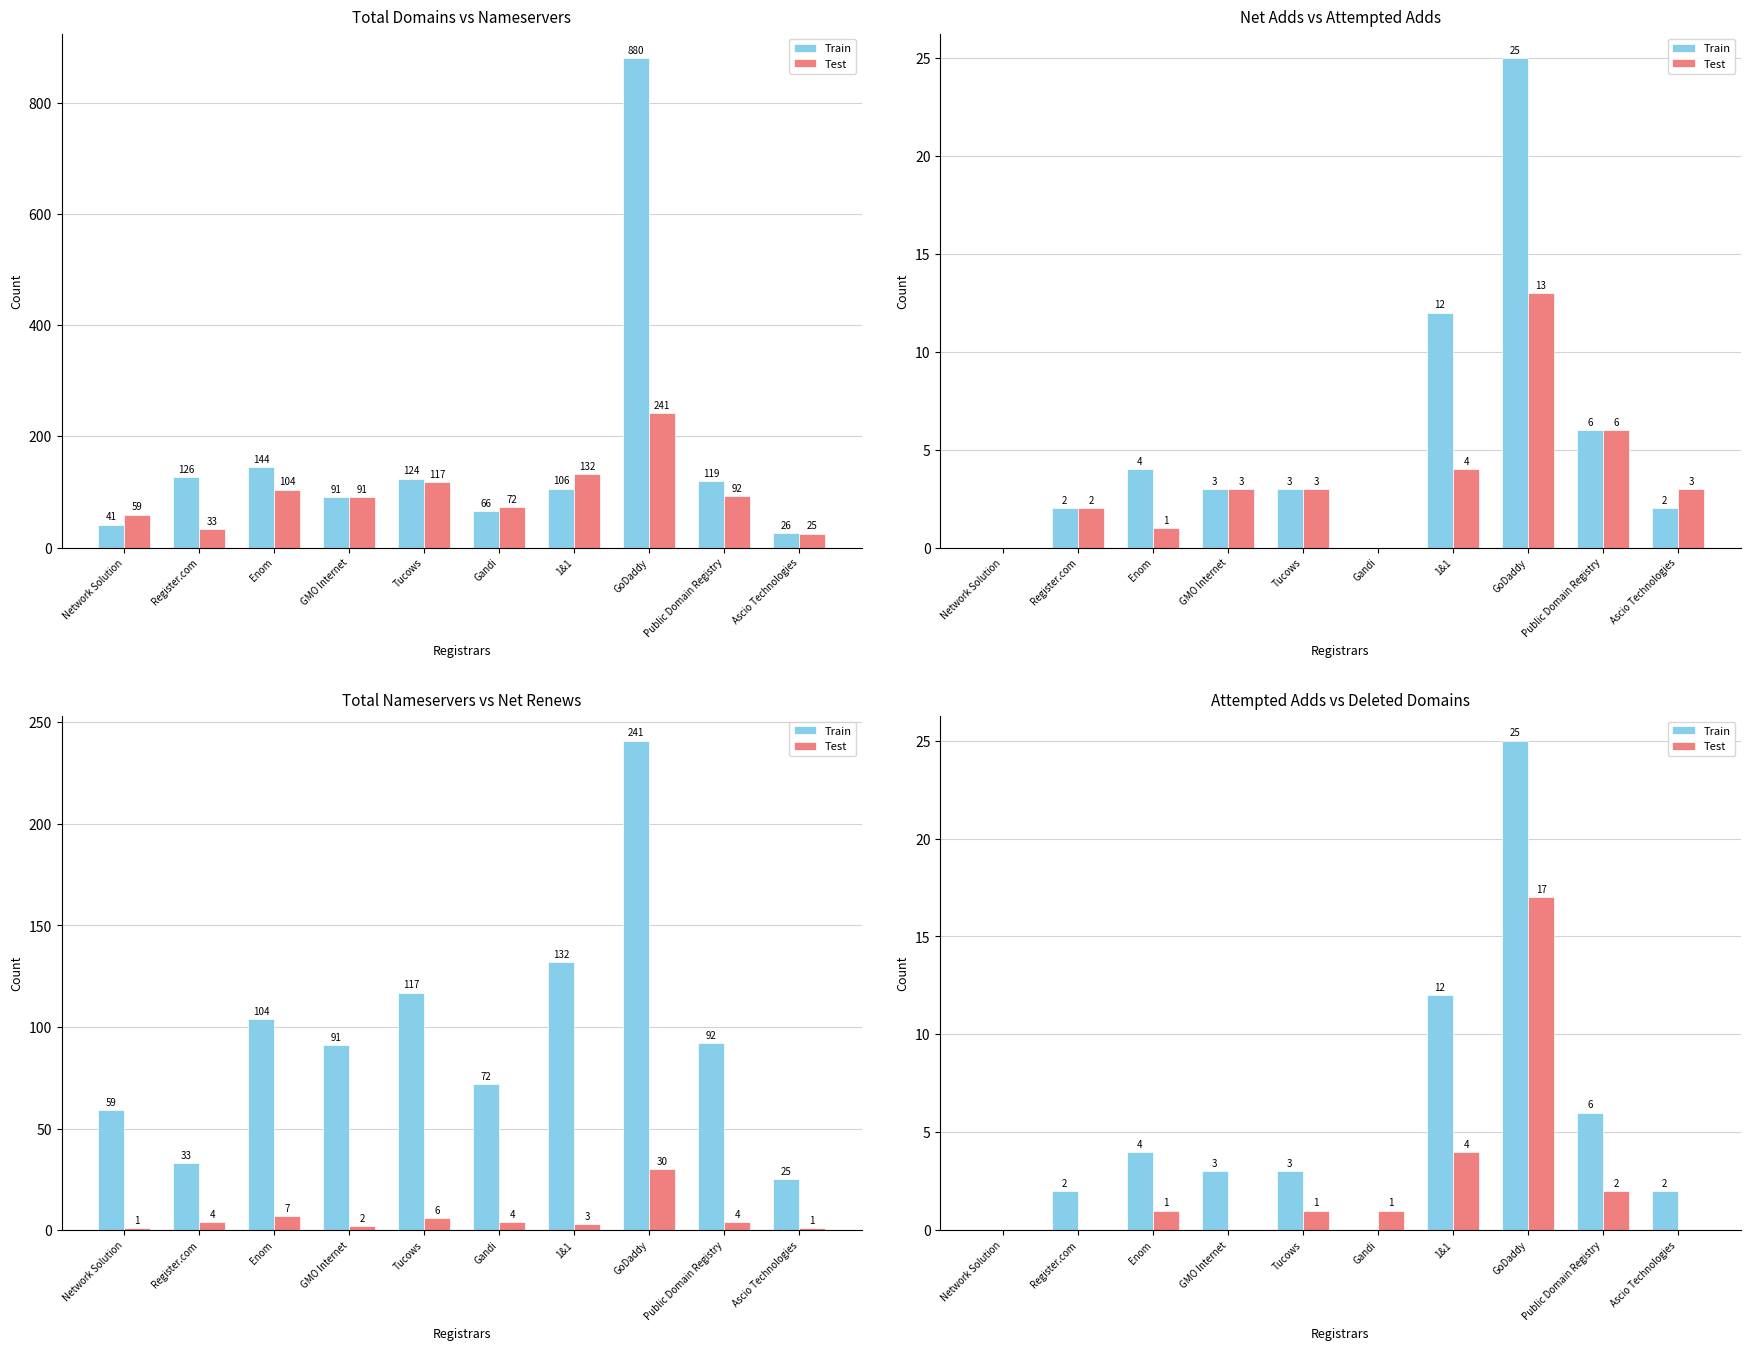

Rank the categories by Test value from lowest to highest.

Network Solution, Register.com, GMO Internet, Ascio Technologies, Enom, Tucows, Gandi, Public Domain Registry, 1&1, GoDaddy